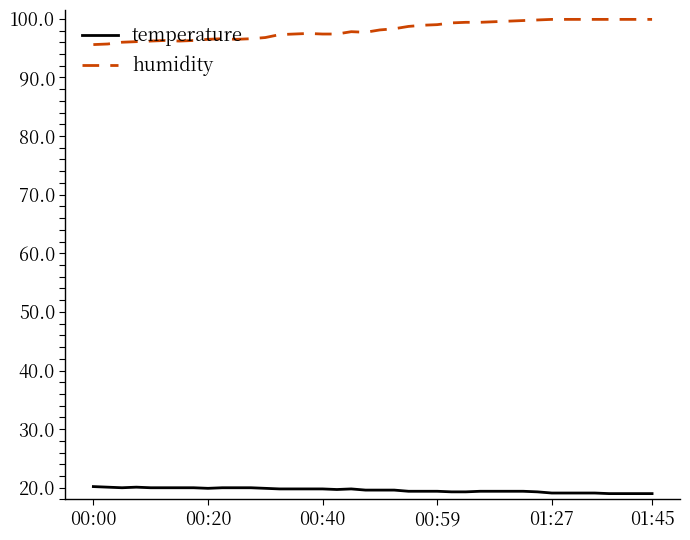

What is the lowest value of the temperature series?

19.0